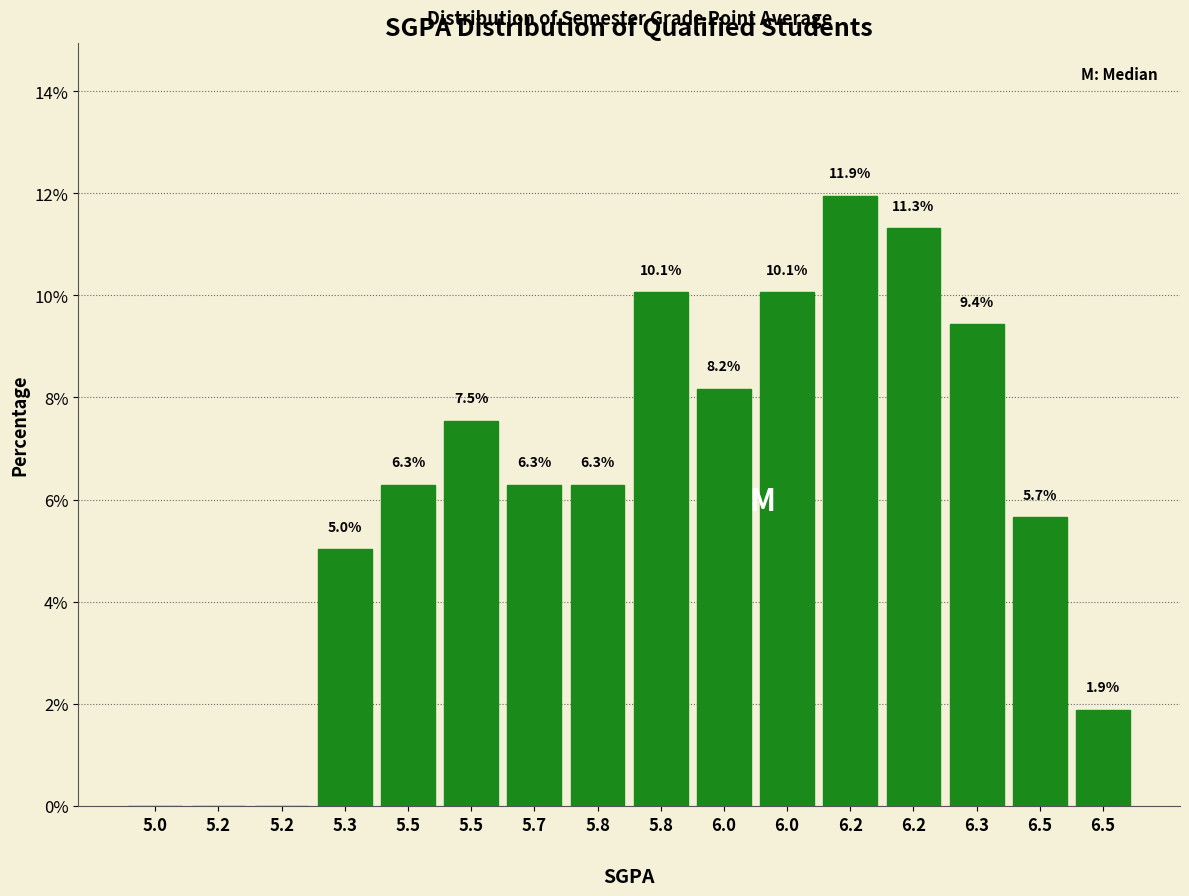

How many values exceed 6?

10